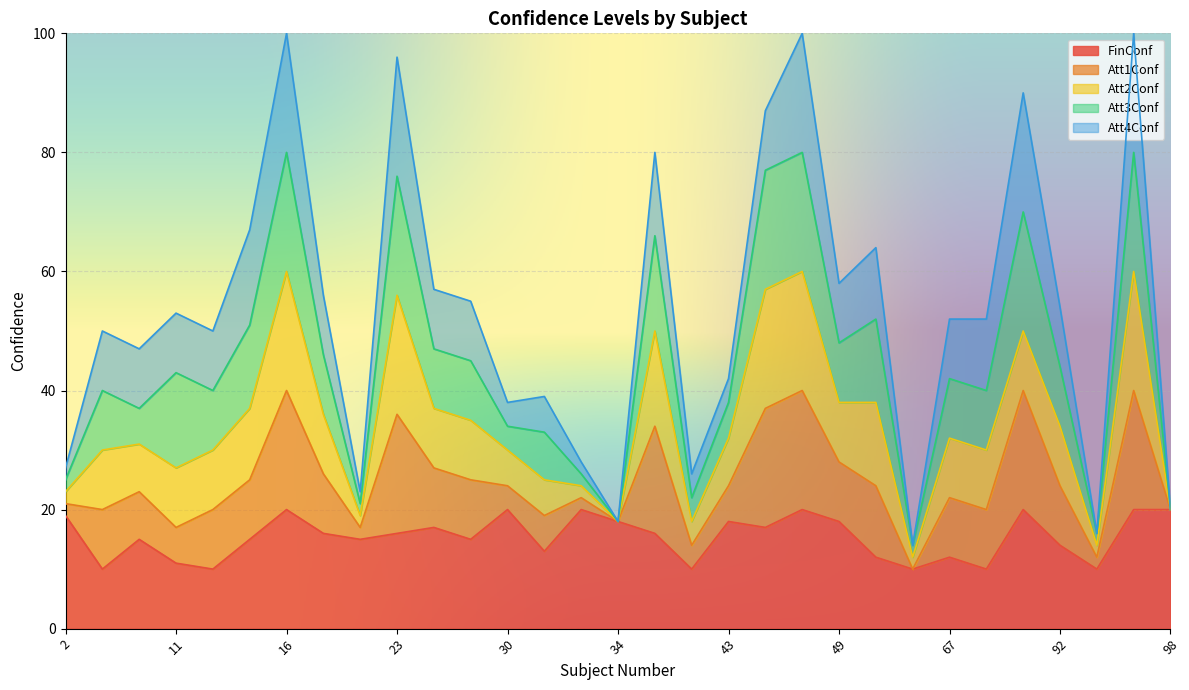

List the labels in order of Att3Conf value, smallest first.

34, 98, 2, 21, 33, 56, 95, 30, 41, 6, 43, 31, 3, 12, 18, 25, 27, 49, 67, 80, 92, 13, 50, 11, 36, 16, 23, 44, 45, 85, 96